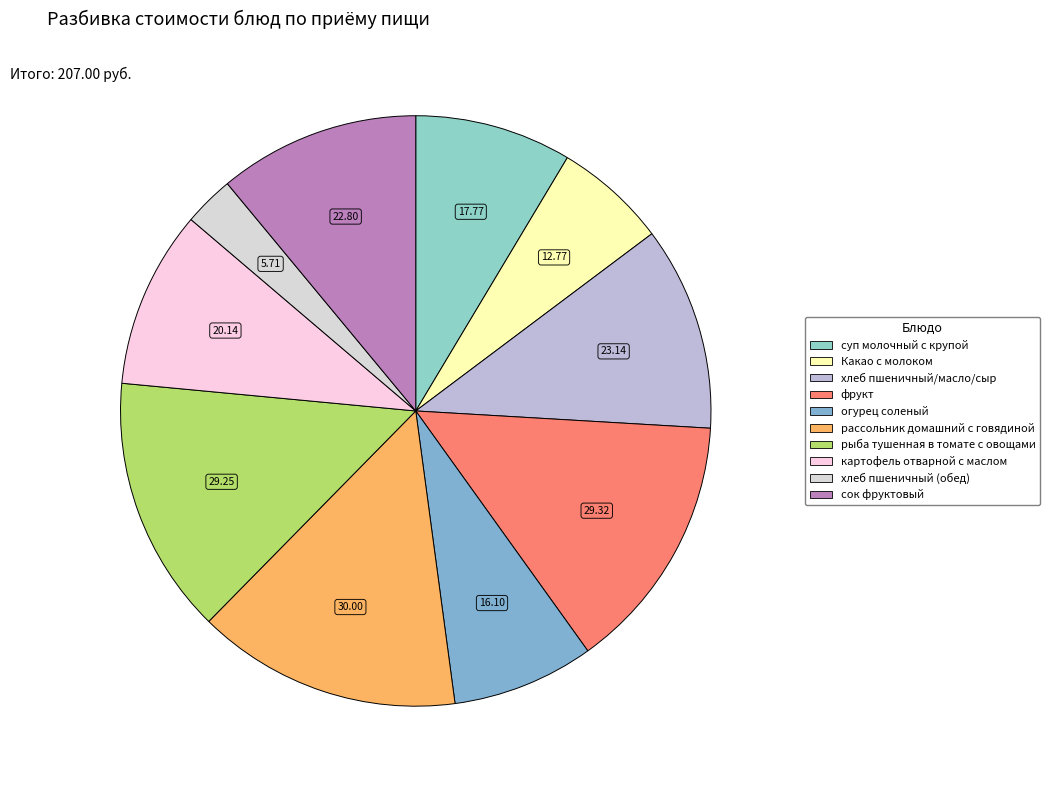

Count the number of slices in the pie.

10